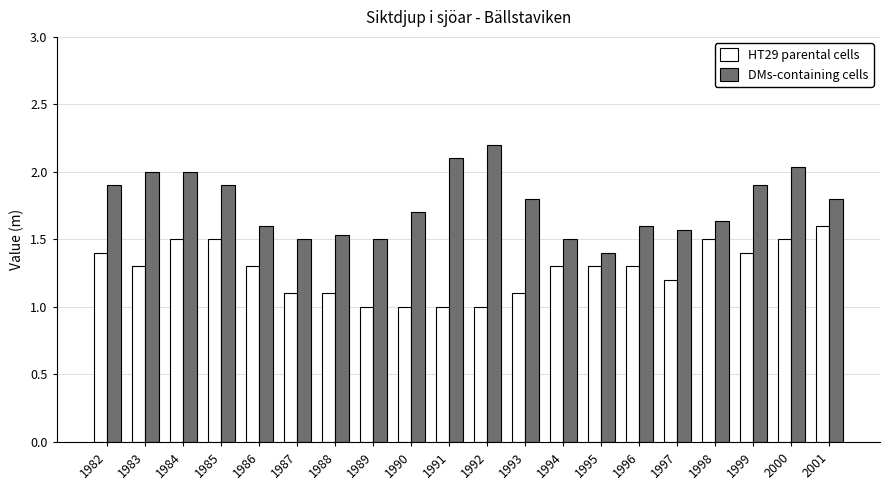

Which label corresponds to the largest value in the chart?

1992